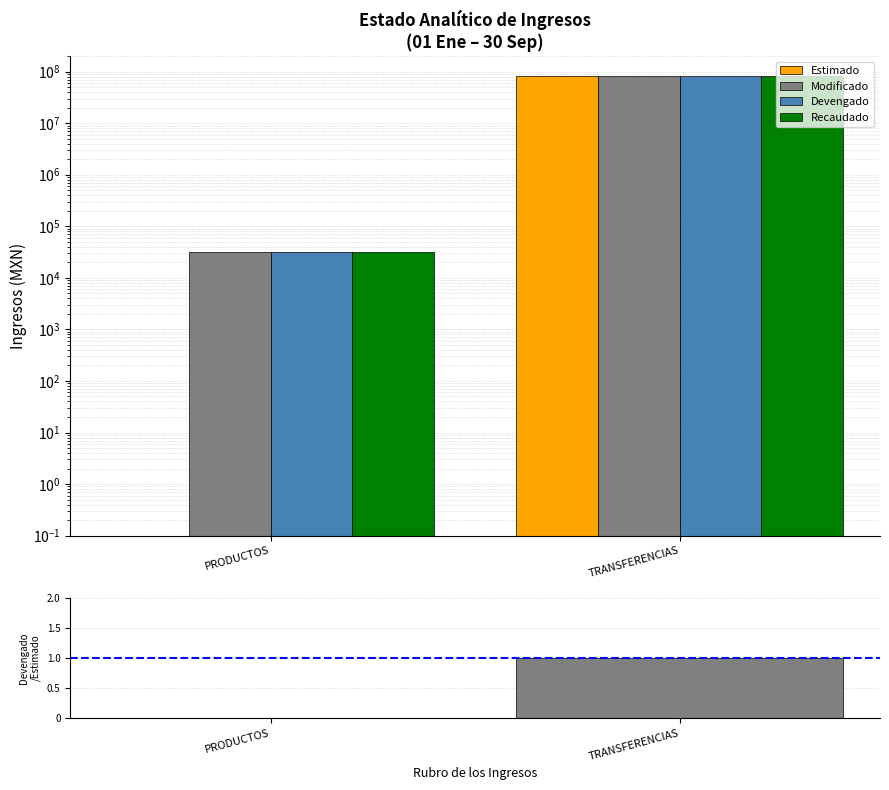

List the labels in order of Devengado value, largest first.

TRANSFERENCIAS, PRODUCTOS